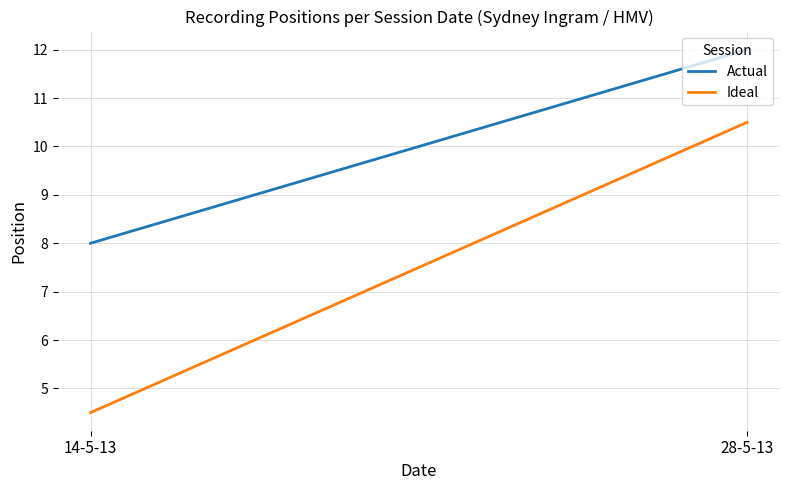

Rank the series by their maximum value, from highest to lowest.

Actual, Ideal